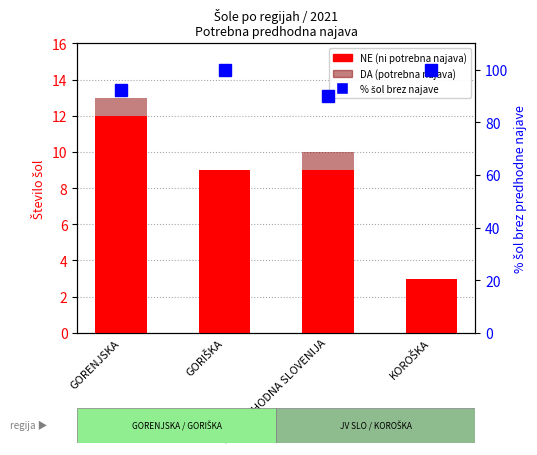

Reading right to left, extract all data points from this chart.

NE (ni potrebna najava): KOROŠKA=3.0	JUGOVZHODNA SLOVENIJA=9.0	GORIŠKA=9.0	GORENJSKA=12.0
DA (potrebna najava): KOROŠKA=0.0	JUGOVZHODNA SLOVENIJA=1.0	GORIŠKA=0.0	GORENJSKA=1.0
% šol brez najave: KOROŠKA=100.0	JUGOVZHODNA SLOVENIJA=90.0	GORIŠKA=100.0	GORENJSKA=92.3